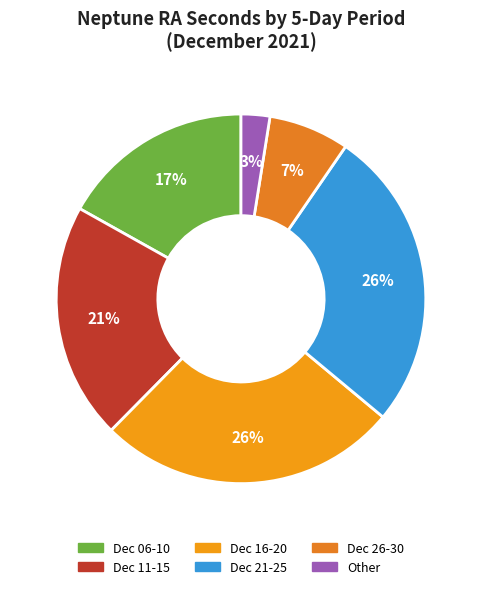

Count the number of slices in the pie.

6